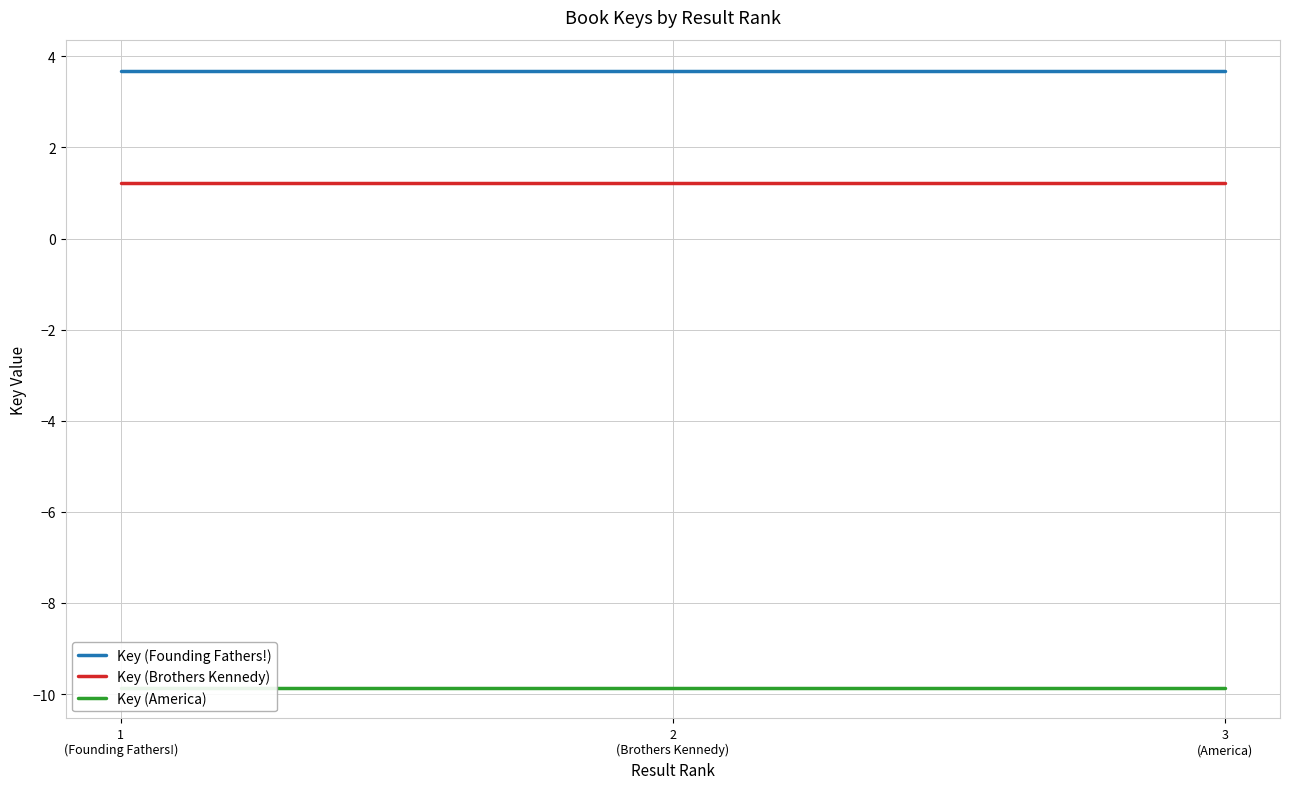

What is the label of the 1st point from the left?

1
(Founding Fathers!)